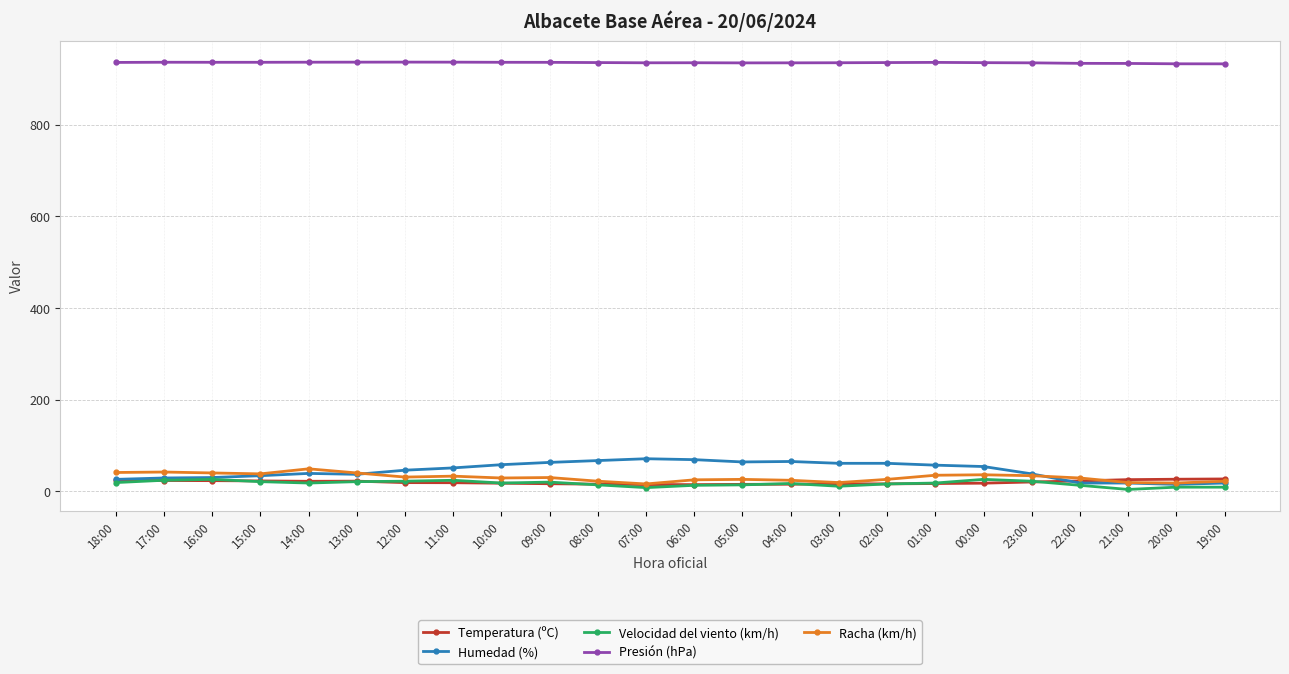

What is the spread (max minus min) of values at 10:00?

918.2